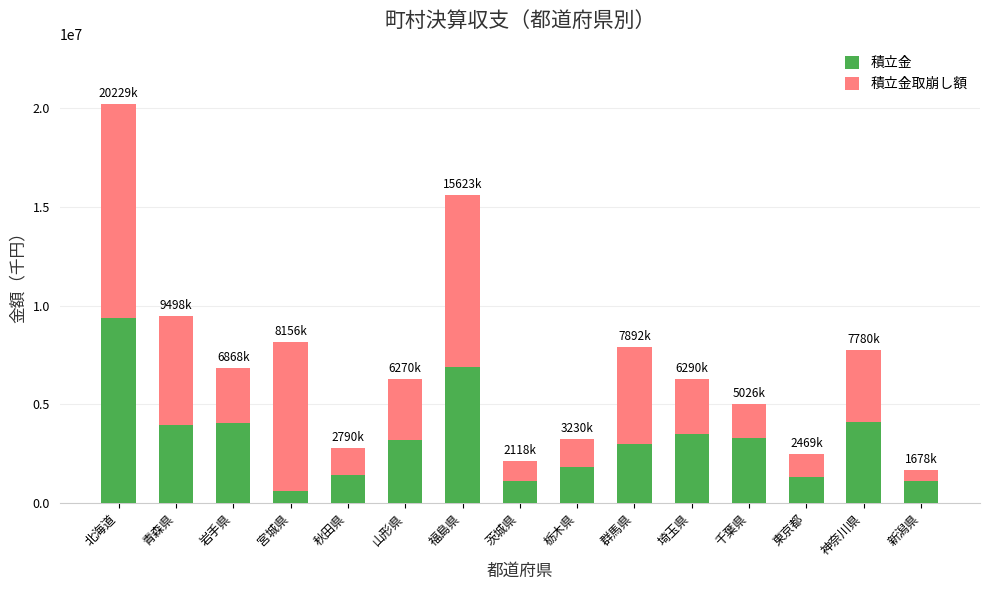

How many bars are there in total?

15